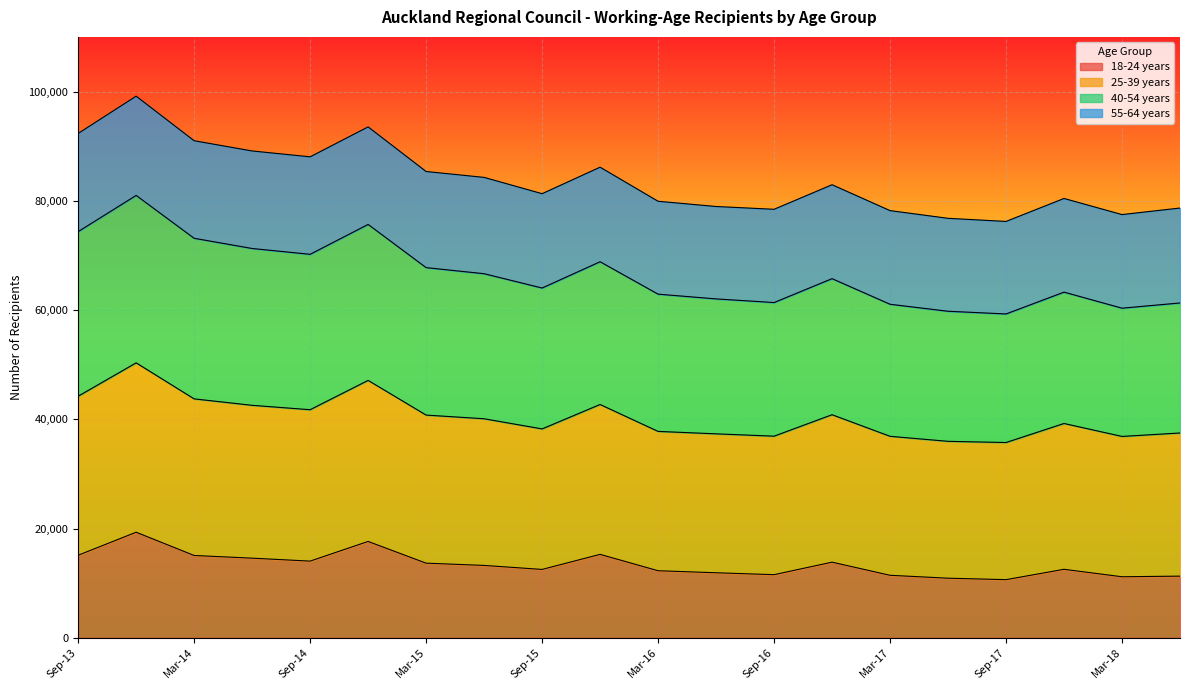

Which series has the largest total across all categories?

25-39 years